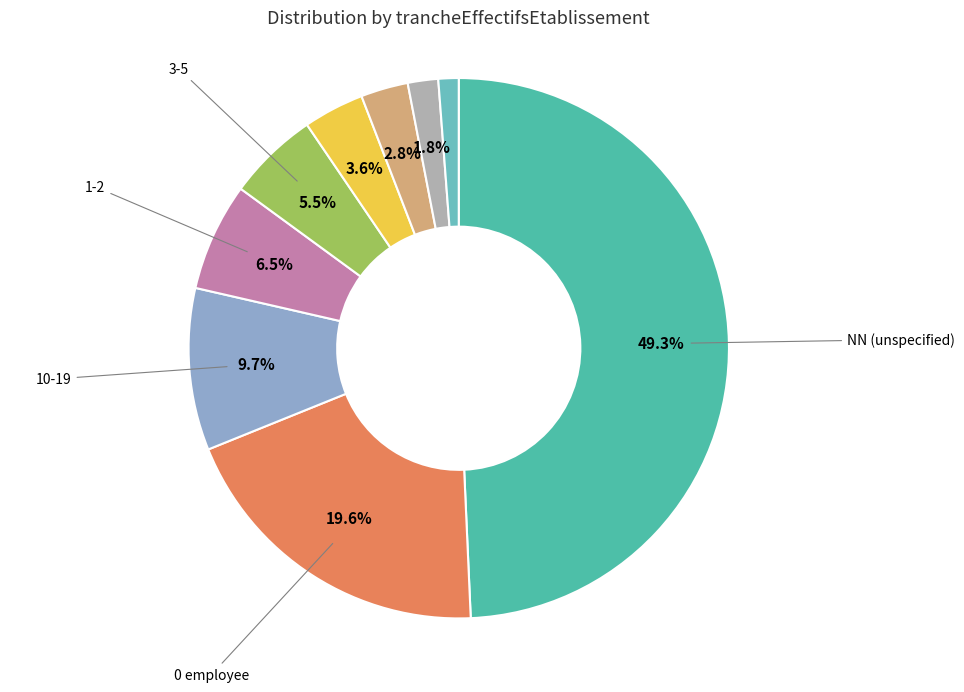

Count the number of slices in the pie.

9